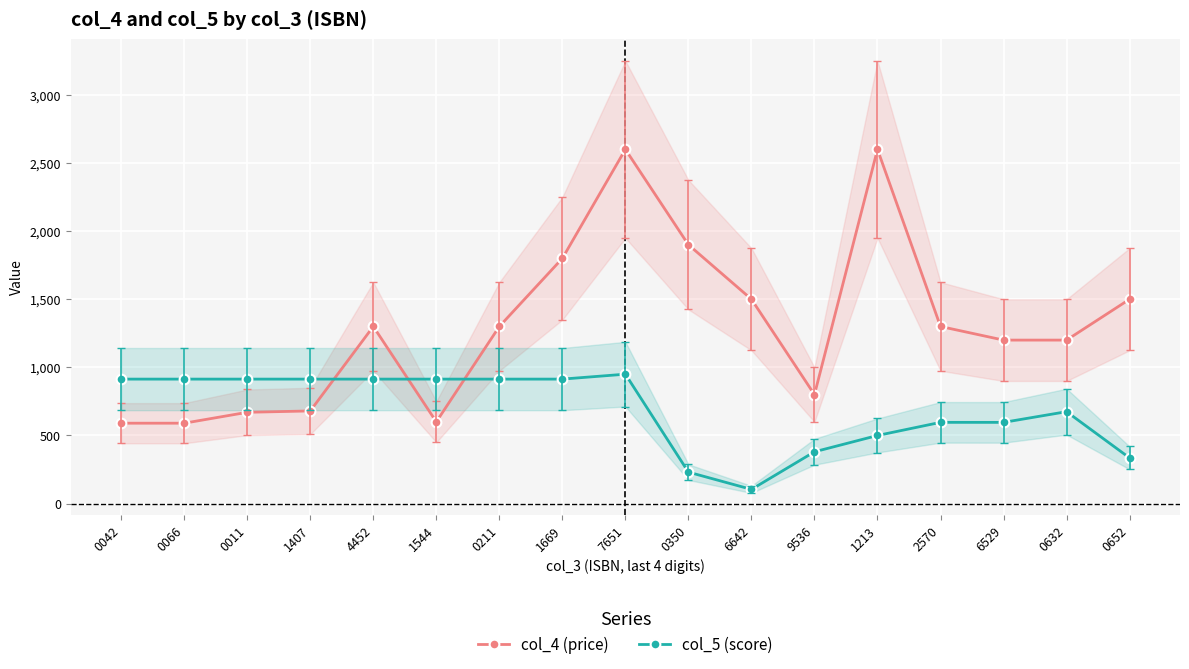

Rank the series by their maximum value, from highest to lowest.

col_4 (price), col_5 (score)